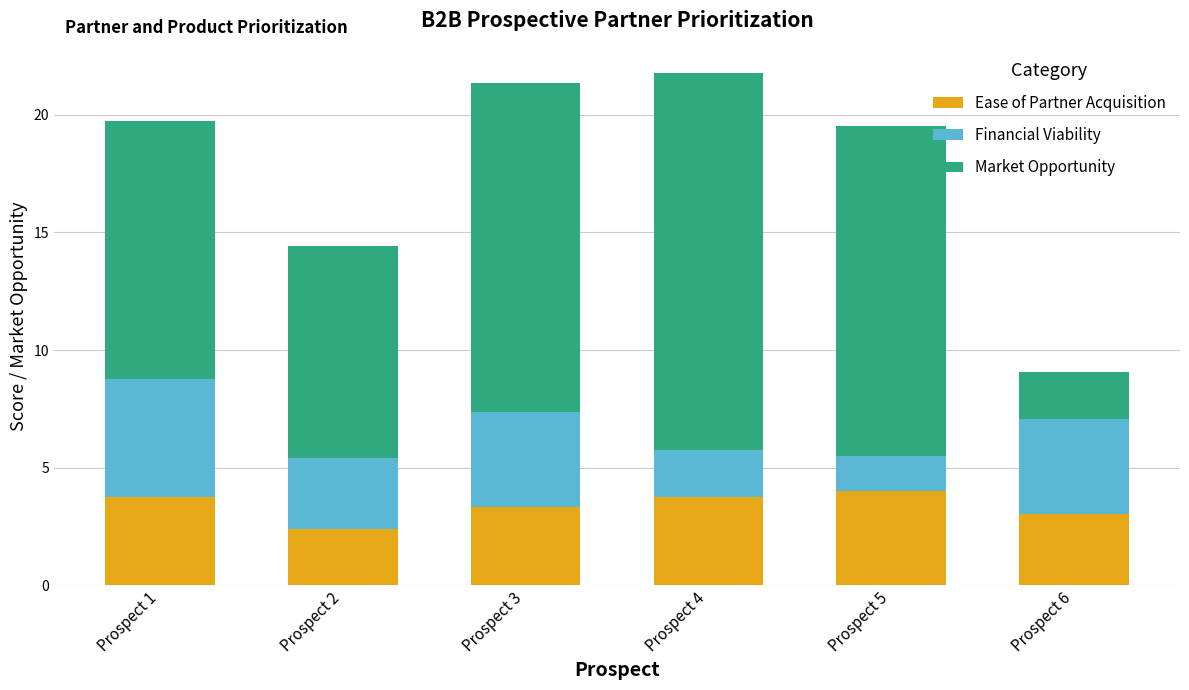

Is it true that Ease of Partner Acquisition equals 1.3 at Prospect 6?

False